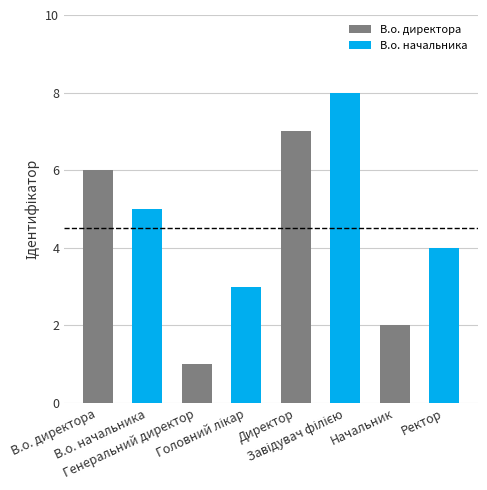

What is the difference between the maximum and minimum values?

7